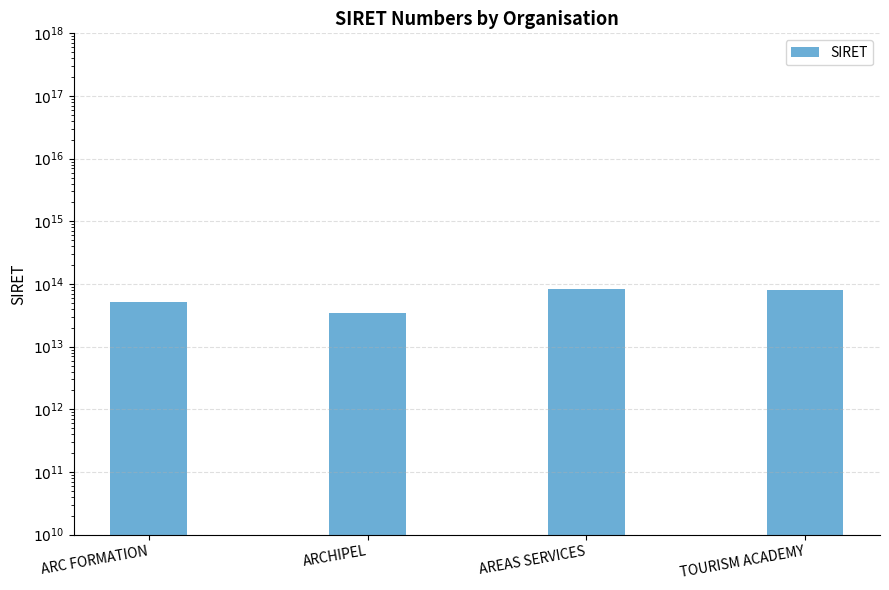

Between ARC FORMATION and ARCHIPEL, which is larger?

ARC FORMATION